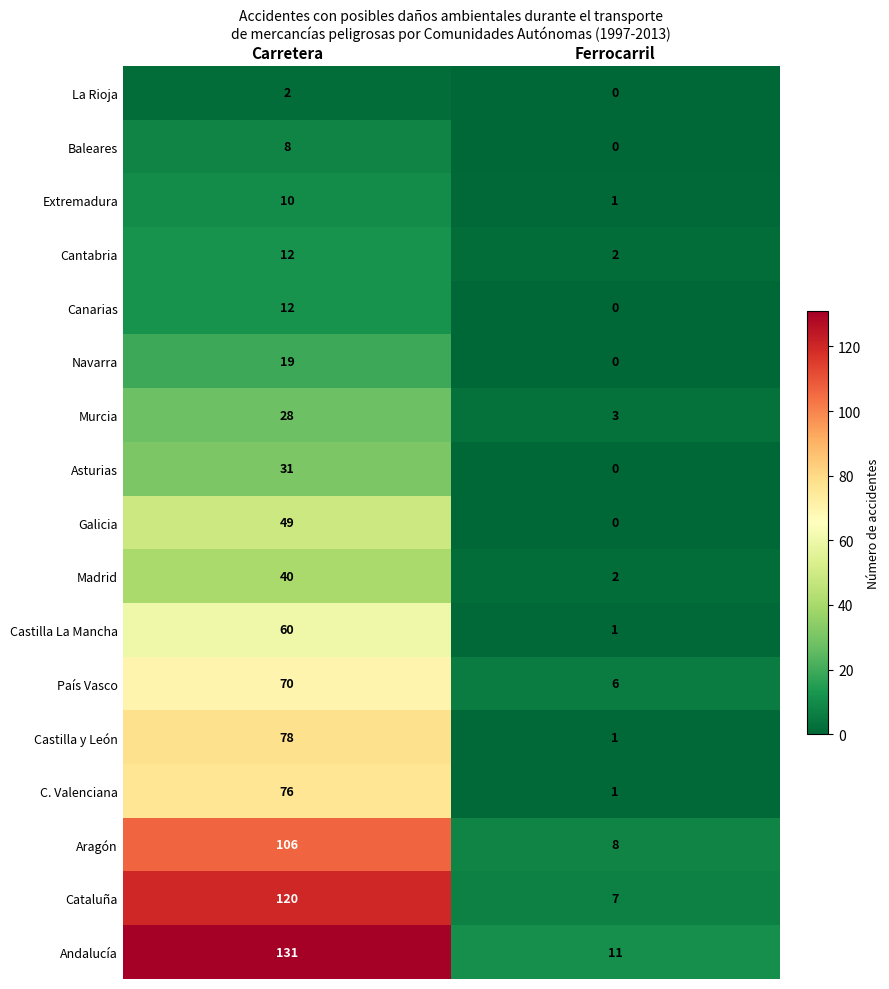

True or false: Murcia has a value of 28 at Carretera.

True